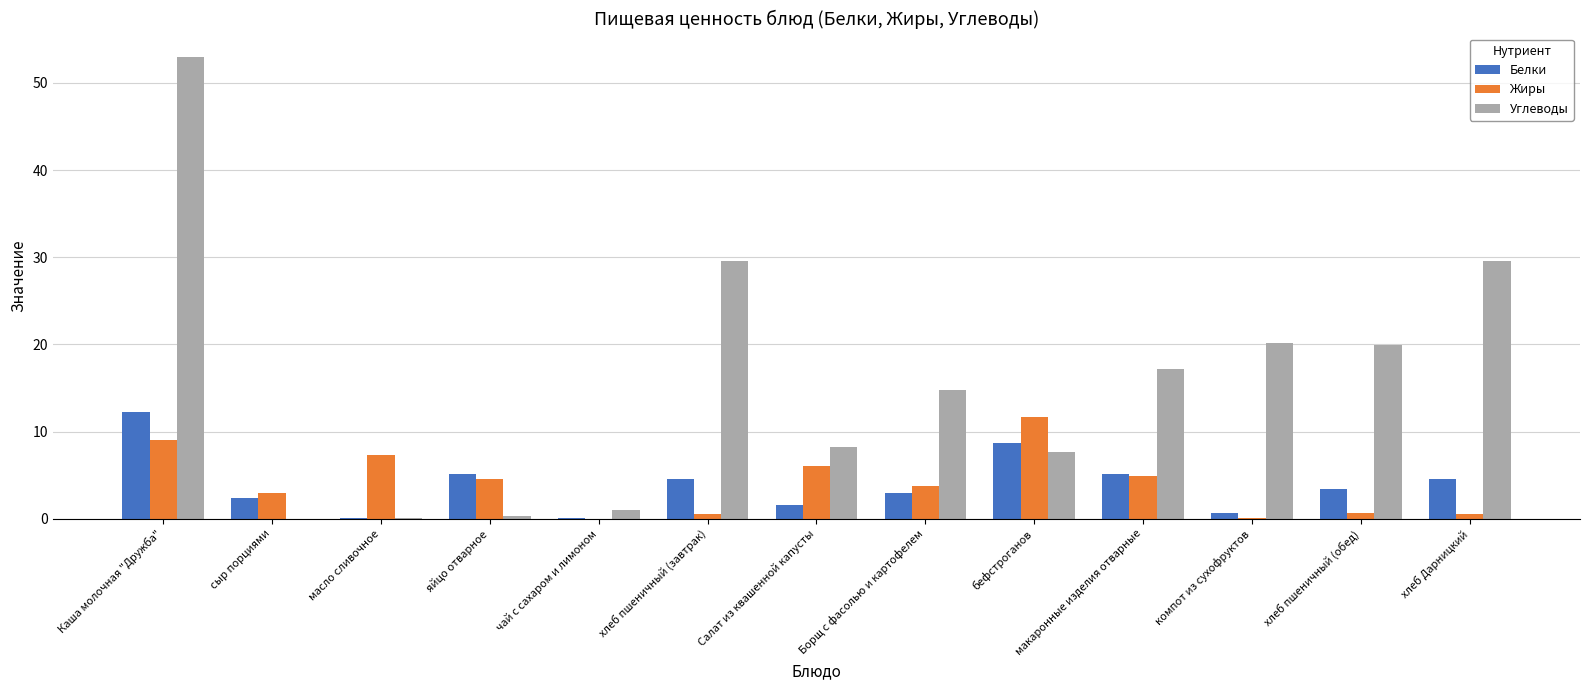

What is the sum of all Жиры values?

52.0